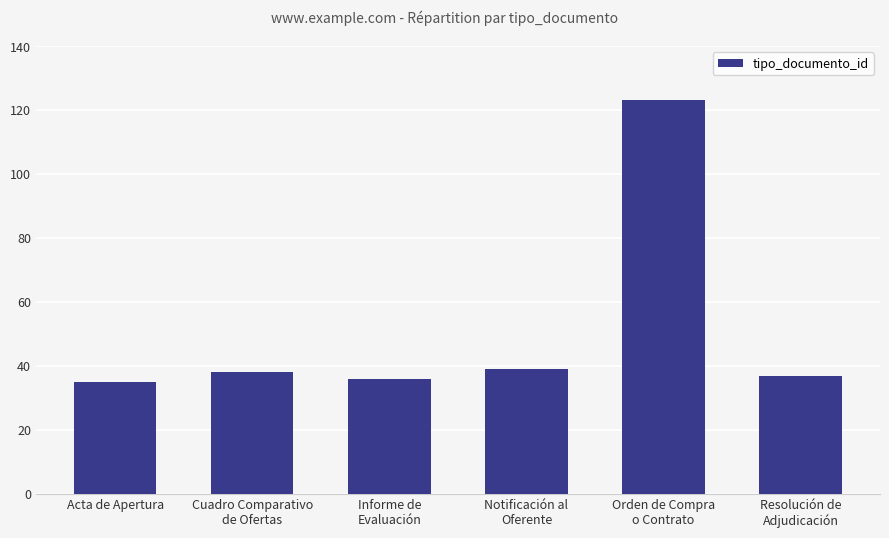

Reading right to left, list all the values displayed in this chart.

37	123	39	36	38	35